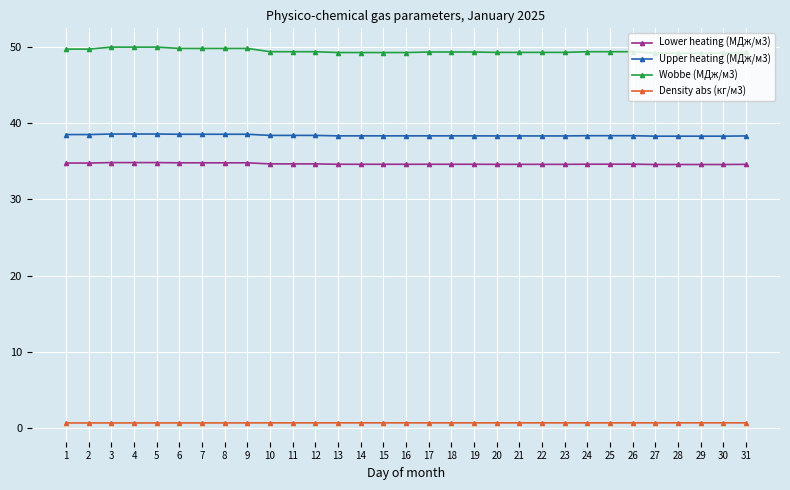

What value does the Lower heating (МДж/м3) series have at 11?

34.6